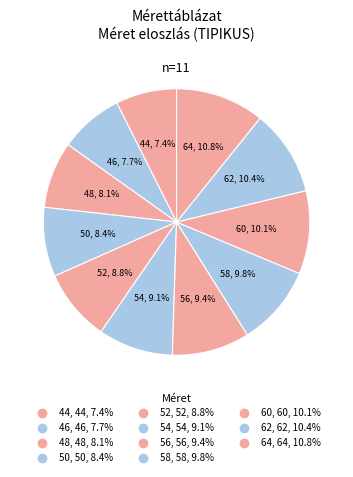

Which slice is the largest?

64